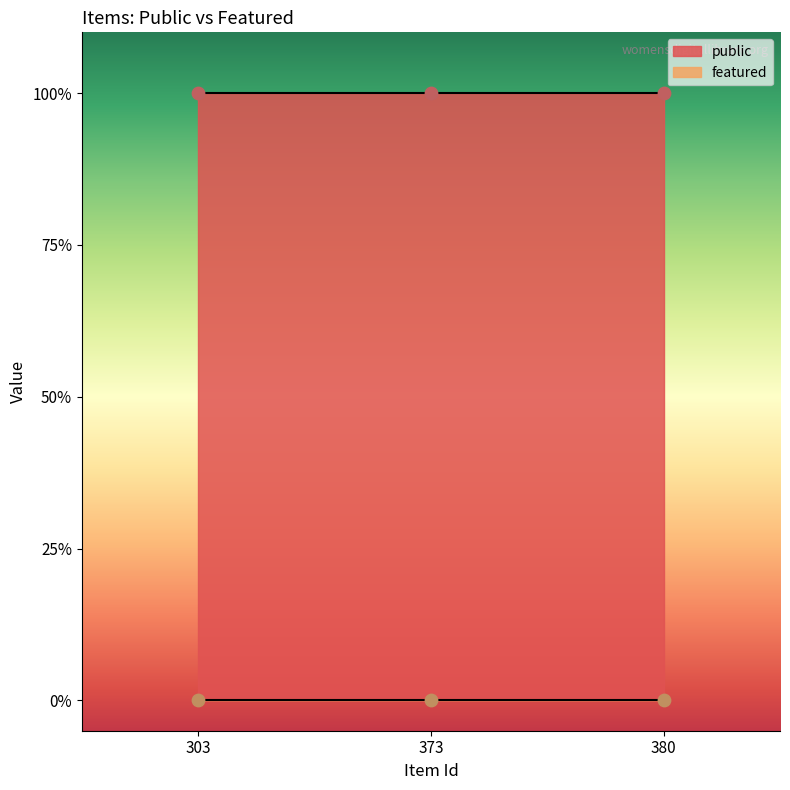

At how many categories does at least one series exceed 0?

3